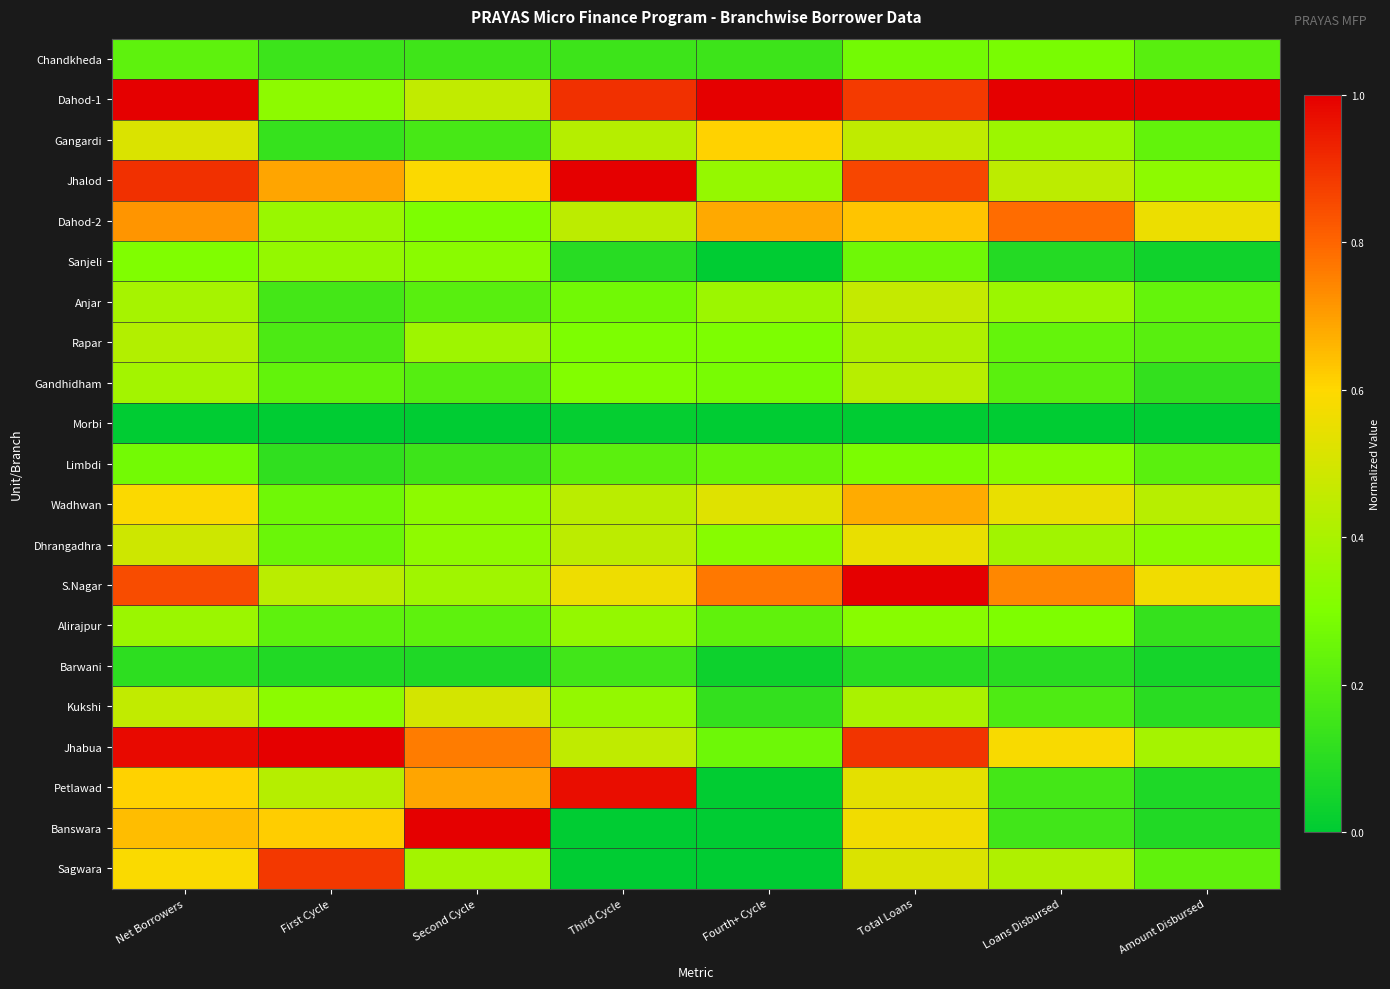

Which category has the lowest value across all series?

Fourth+ Cycle